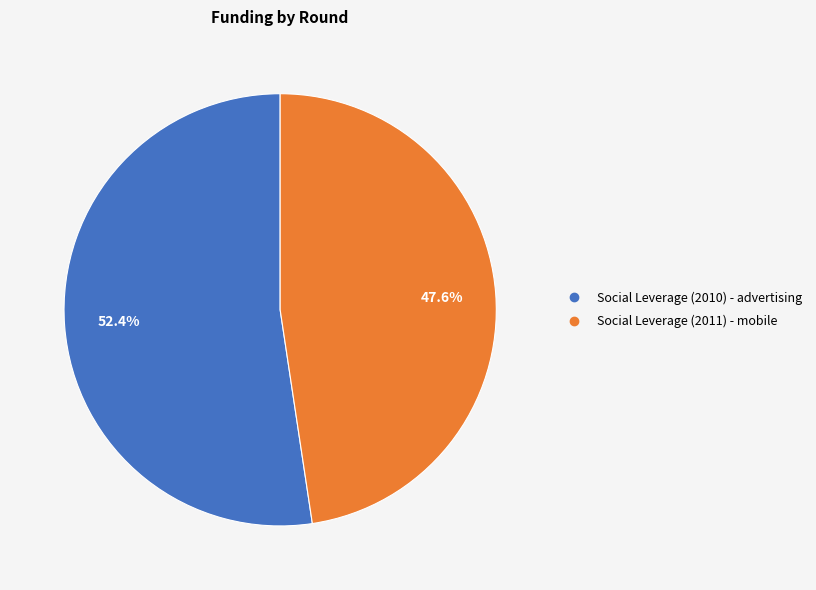

How many slices are in this pie chart?

2